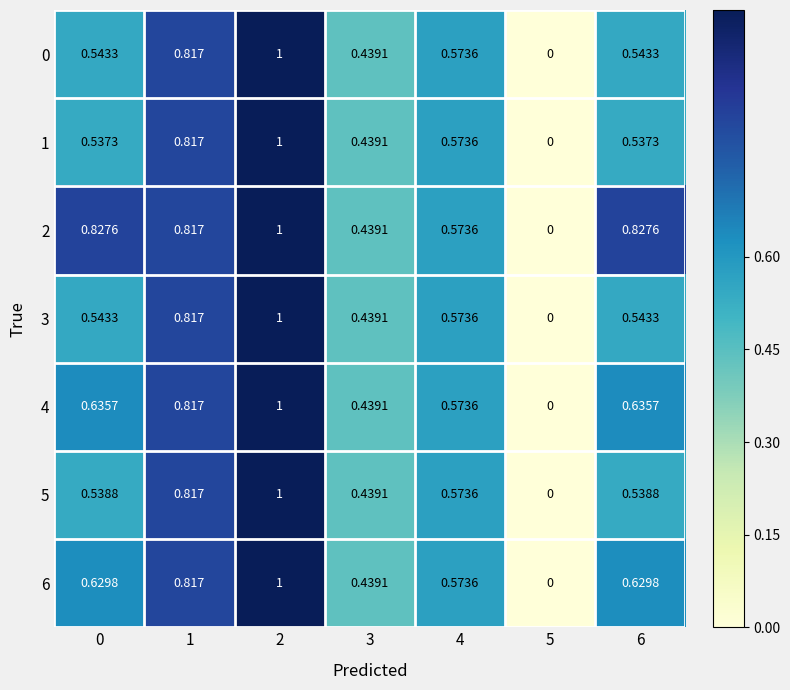

Is the value of 3 at 4 greater than the value of 0 at 3?

Yes